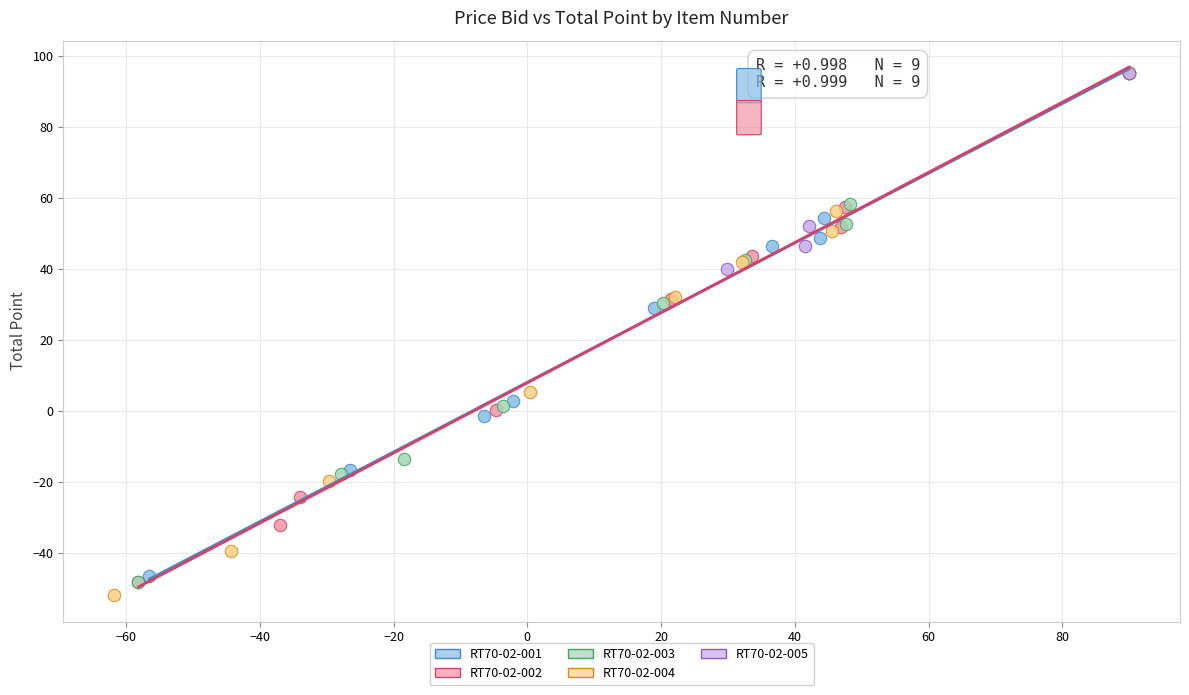

Which series has the widest spread of Y values?

RT70-02-004